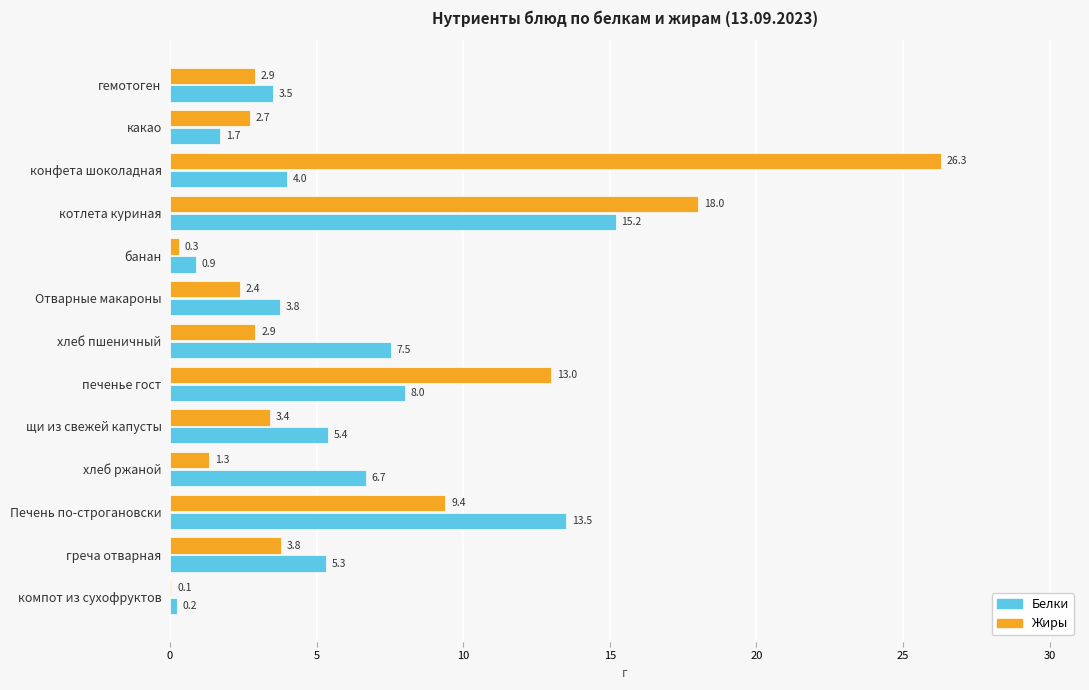

What is the sum of the Жиры values at котлета куриная and банан?

18.3